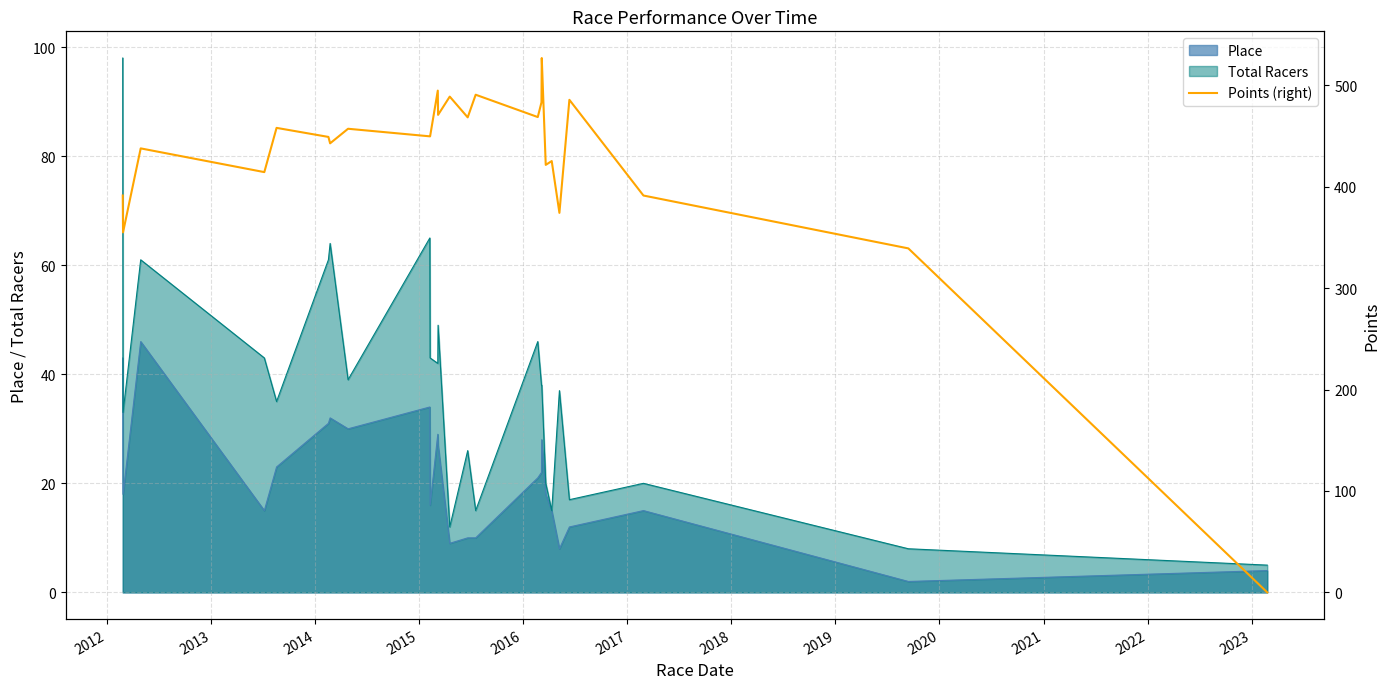

What is the minimum value for Total Racers?

5